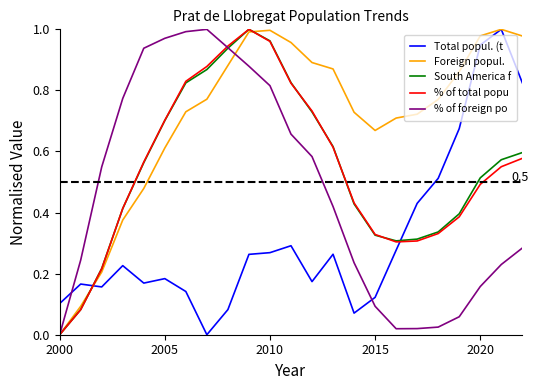

How many times do Total popul. (t and South America f cross each other?

2